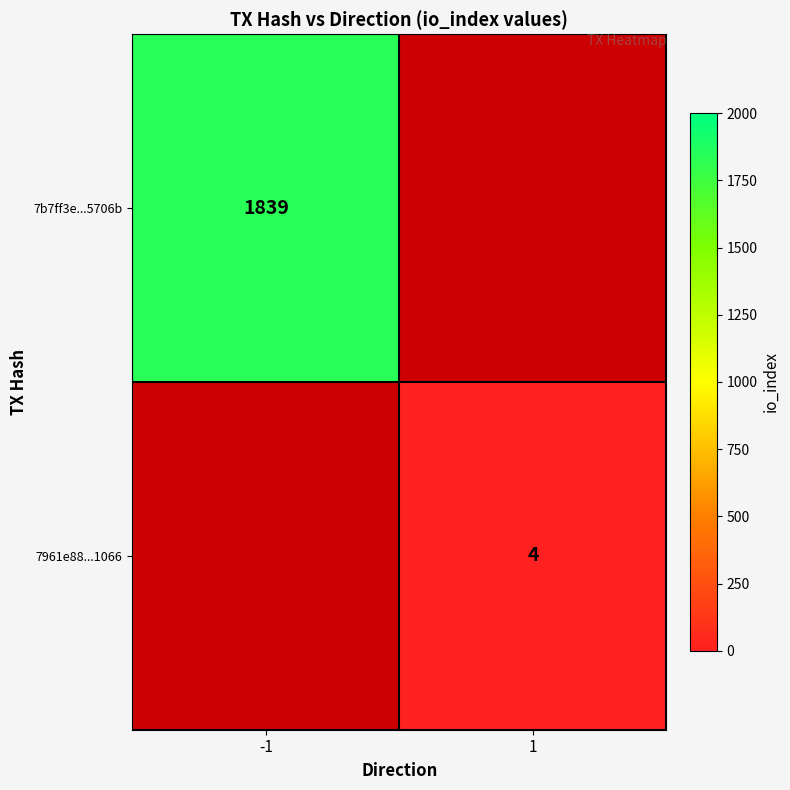

The 7b7ff3e...5706b series shows 600 at -1. True or false?

False